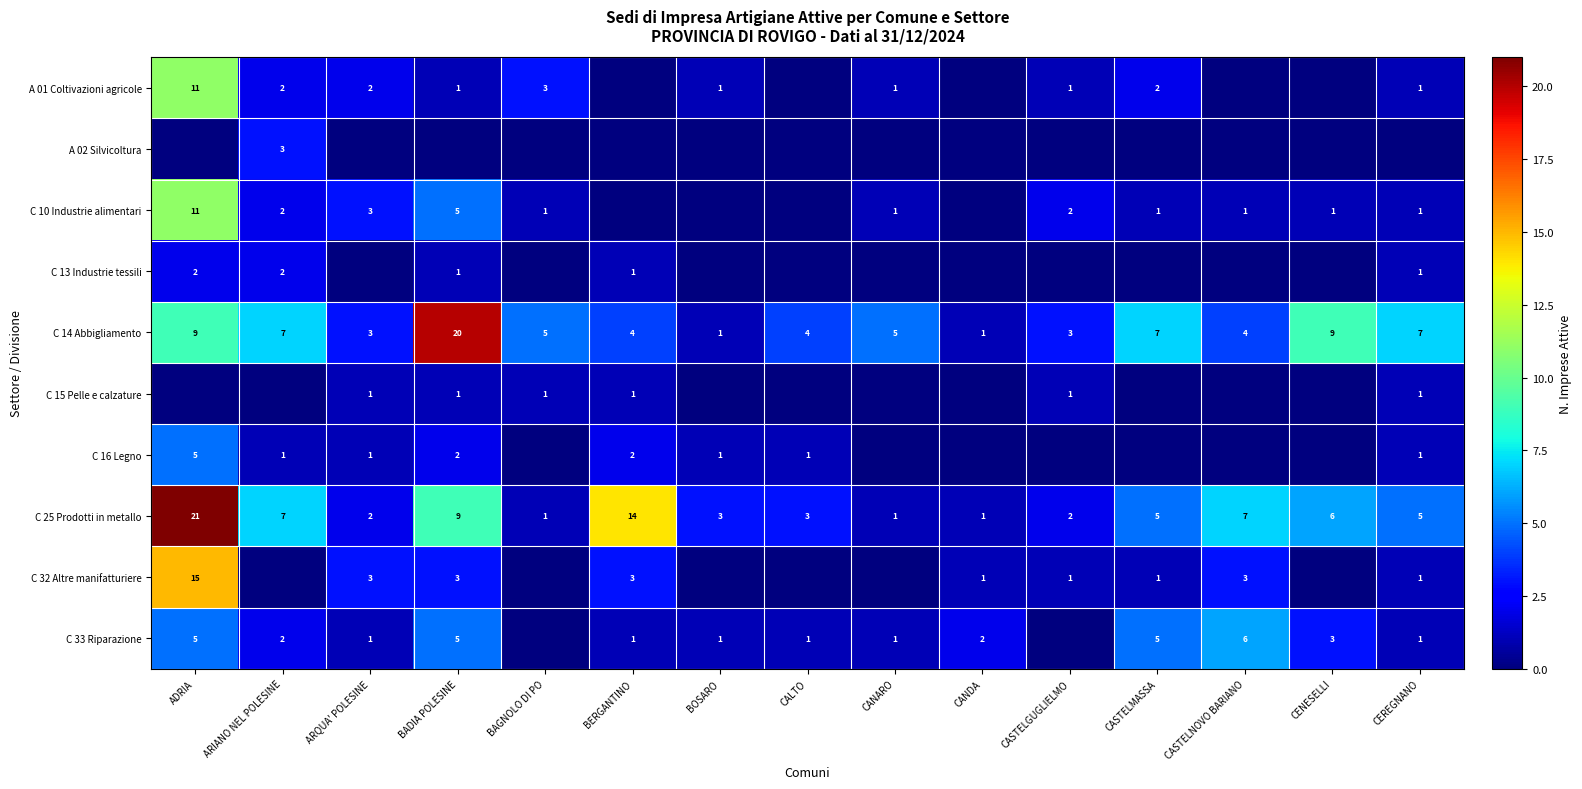

At which category does the chart reach its minimum across all series?

BERGANTINO